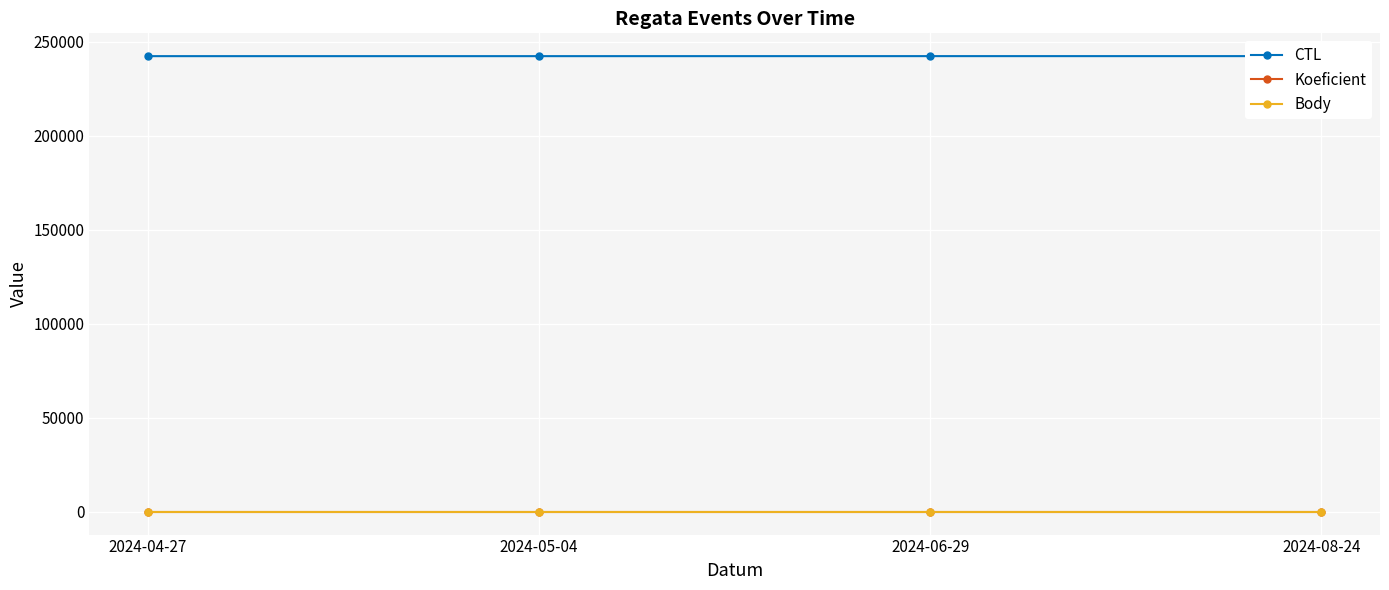

At which label does Koeficient reach its minimum?

2024-04-27